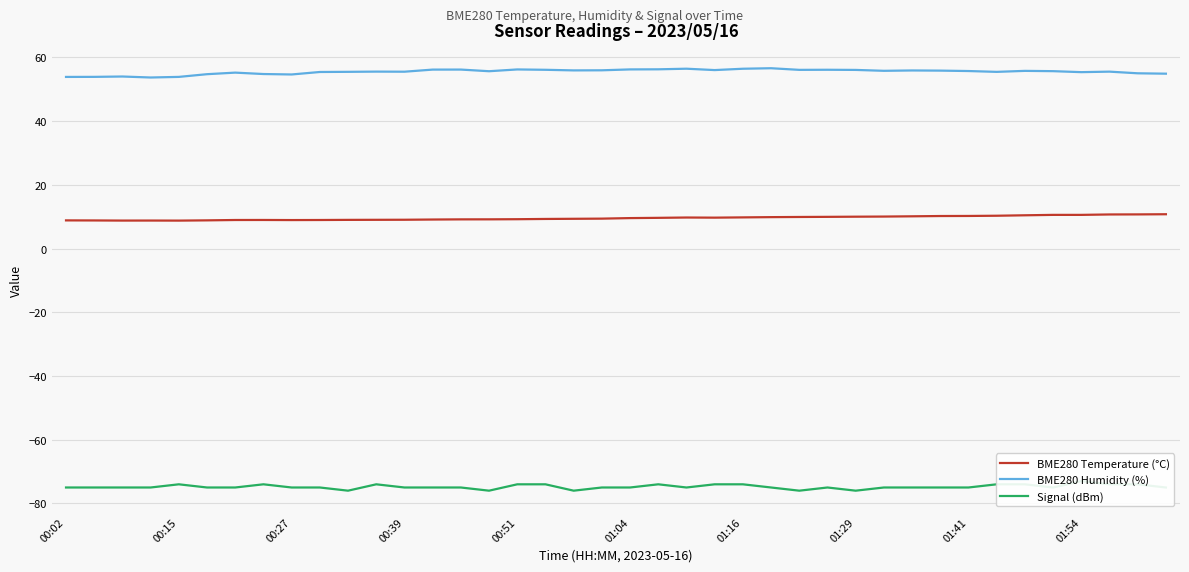

True or false: BME280 Humidity (%) and BME280 Temperature (°C) cross at least once.

False